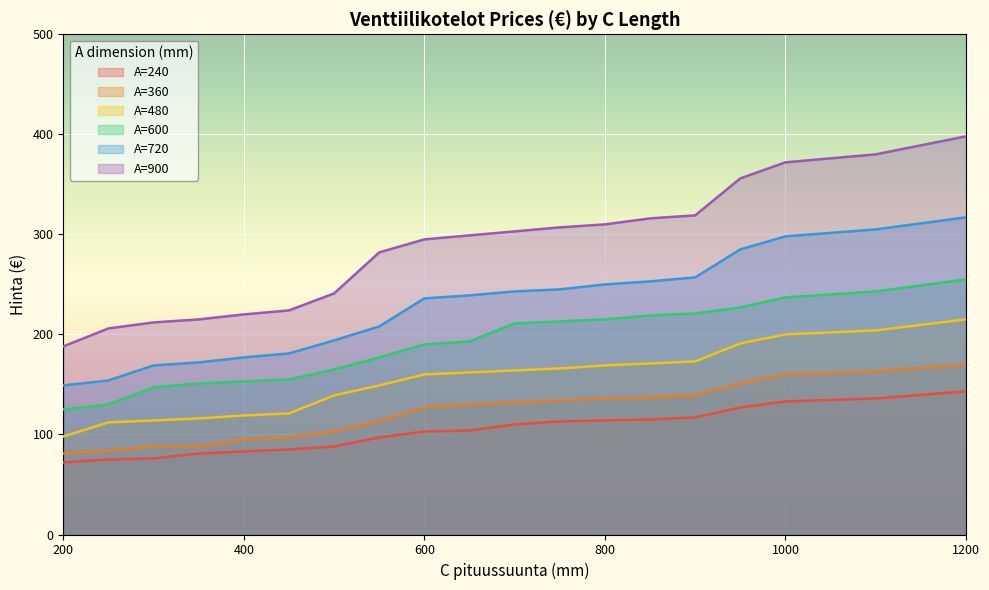

Which series has the largest total across all categories?

A=900